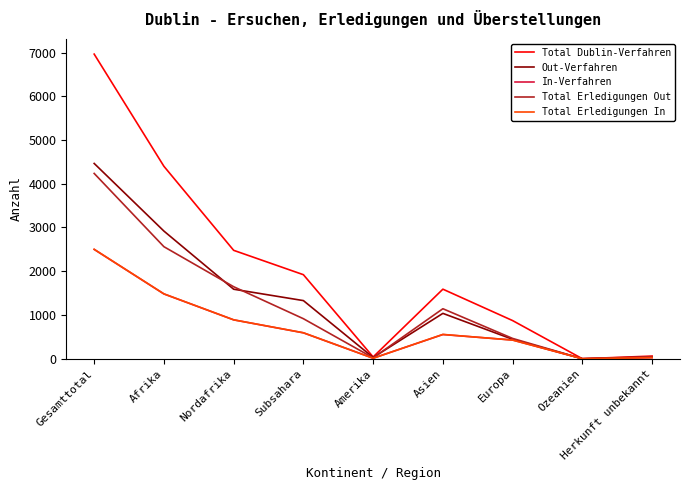

What are all the series names shown in the legend?

Total Dublin-Verfahren, Out-Verfahren, In-Verfahren, Total Erledigungen Out, Total Erledigungen In